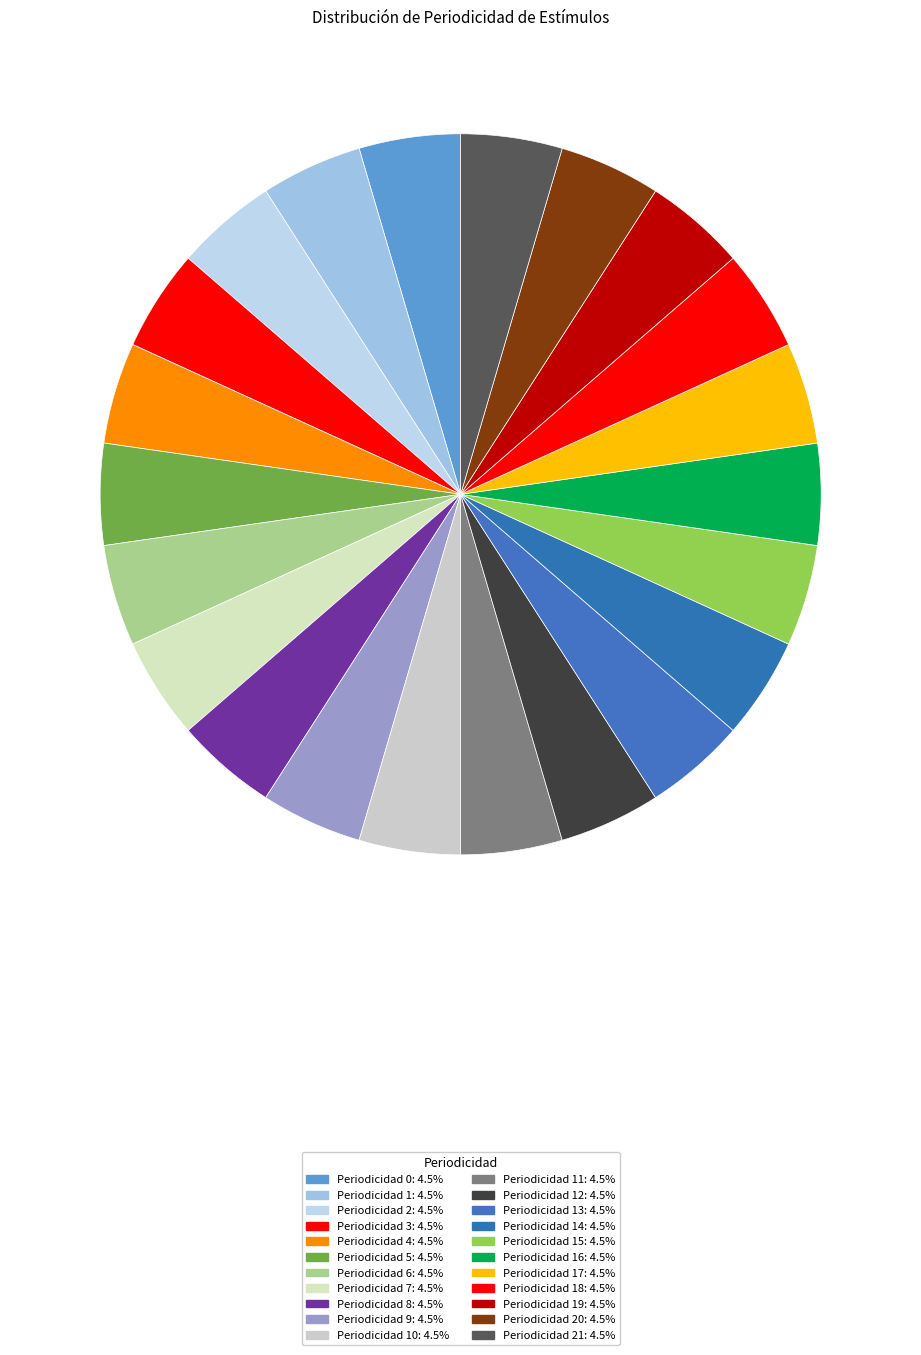

How many slices are in this pie chart?

22